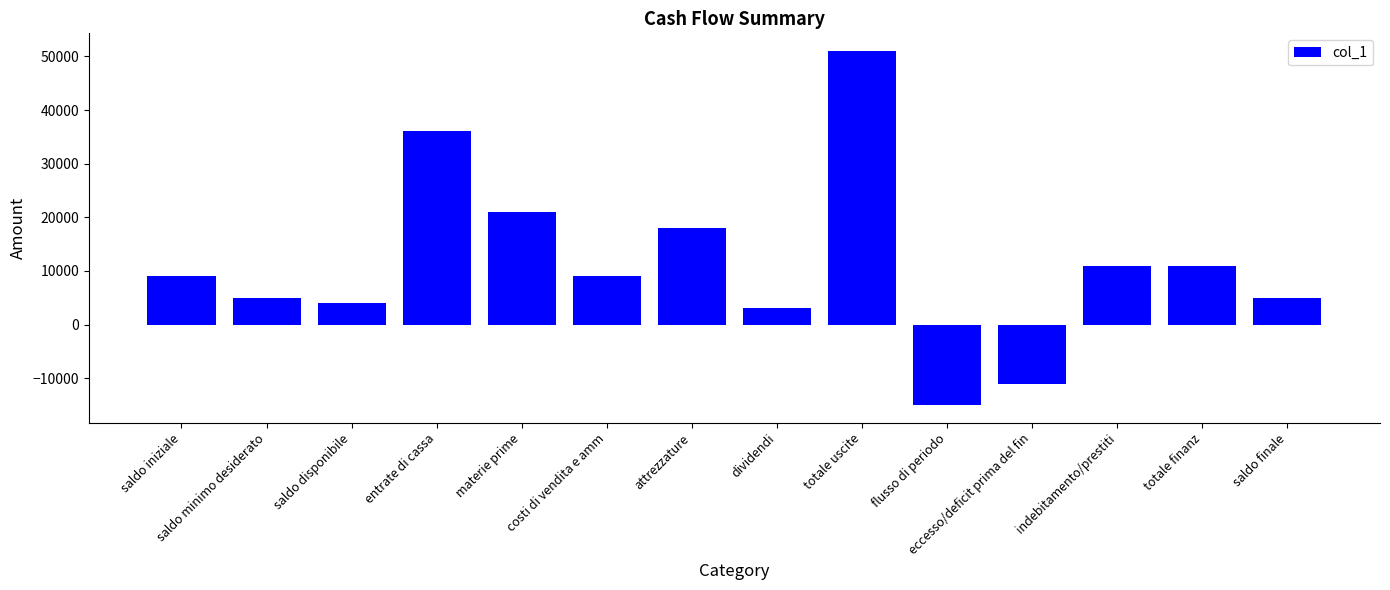

How many positive values are there?

12